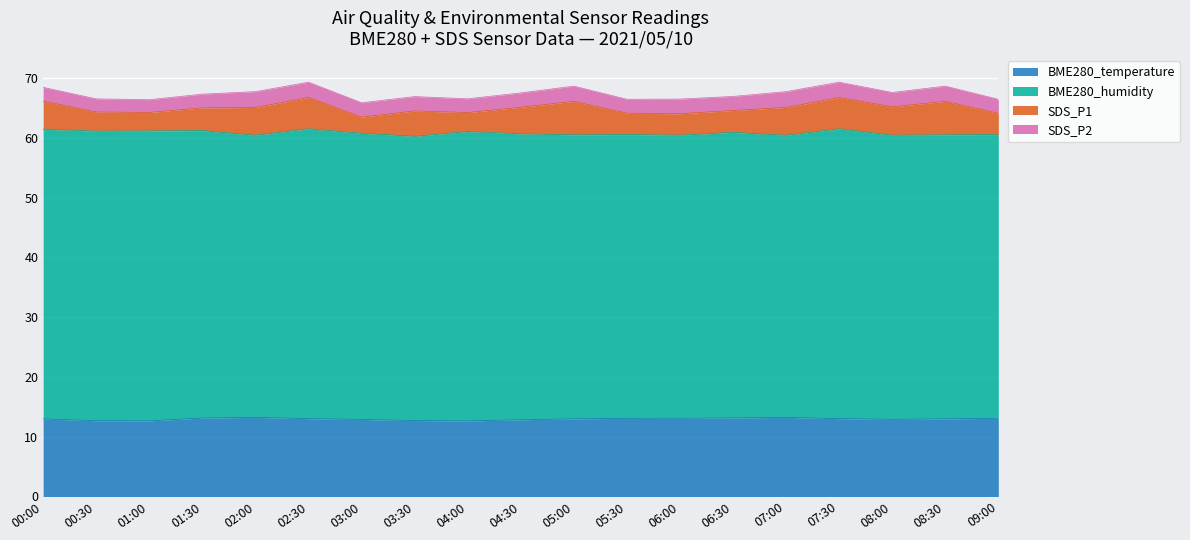

True or false: BME280_humidity and SDS_P2 cross at least once.

False